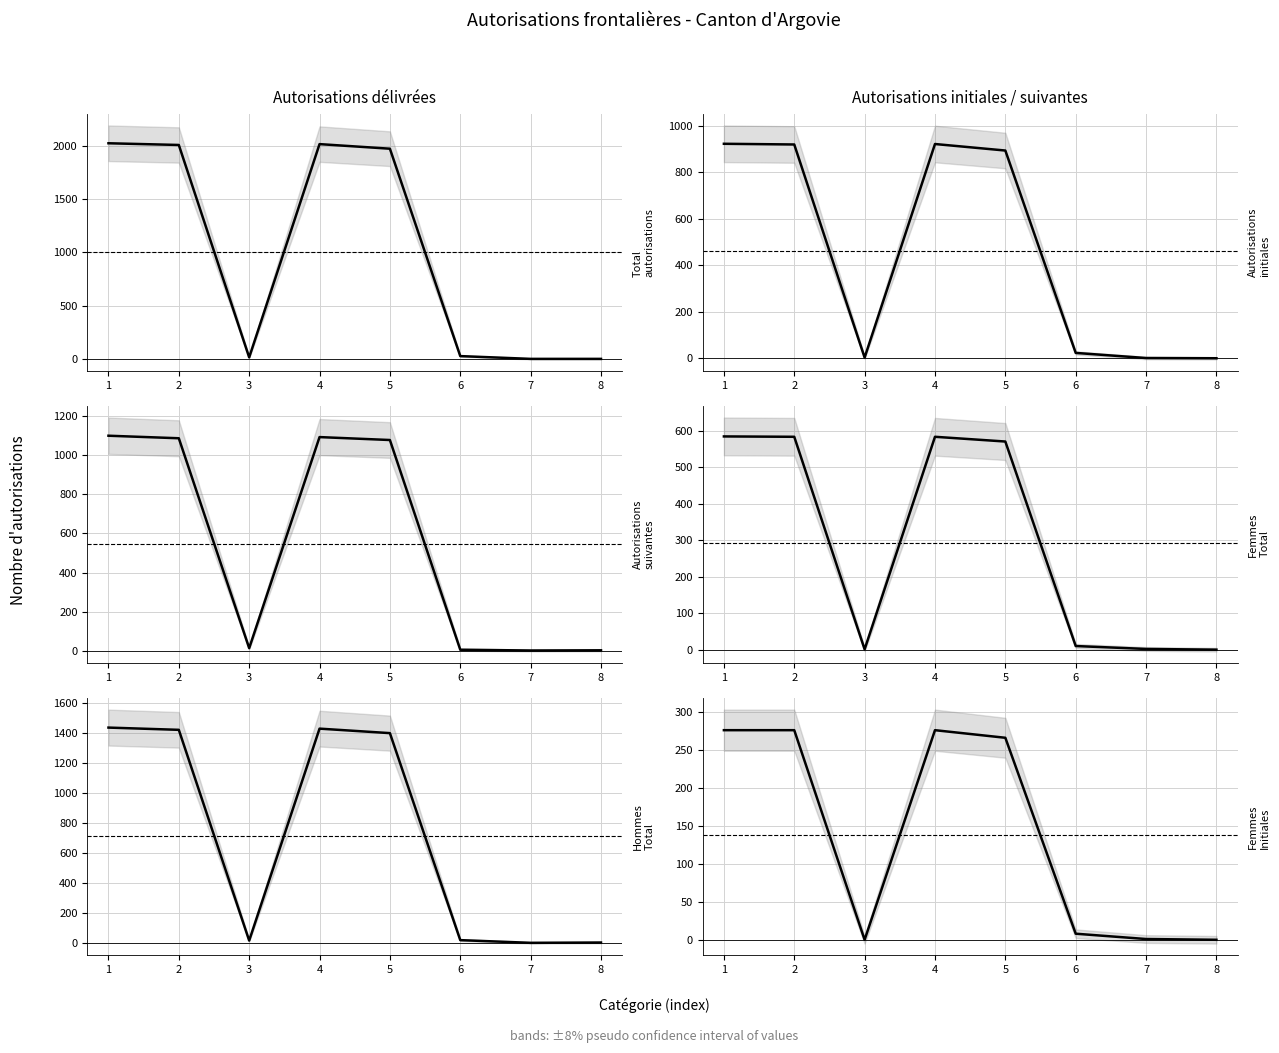

True or false: Femmes Total and Hommes Total cross at least once.

True